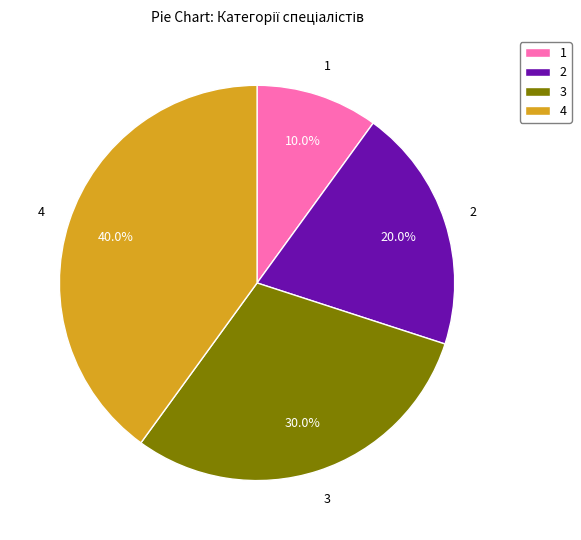

Does any single category account for the majority?

No